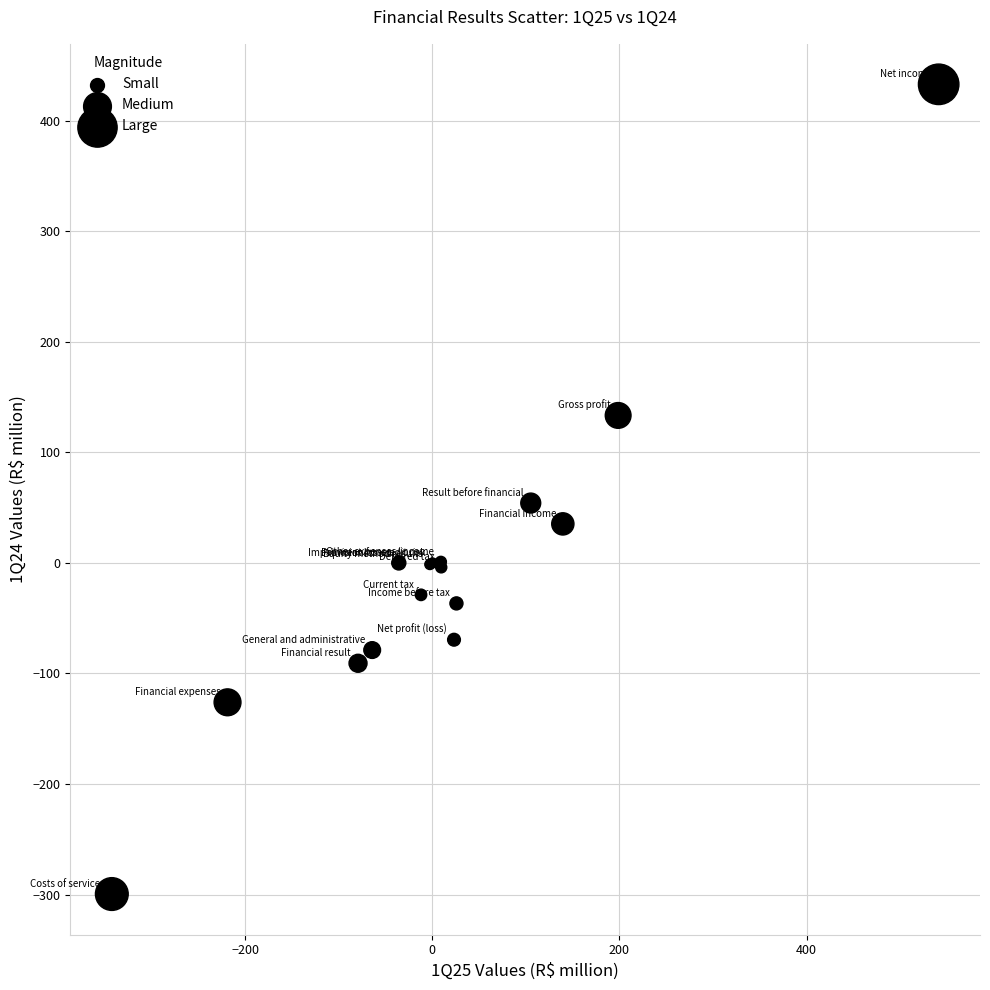

What Y value in the scatter plot is closest to 66?

54.2